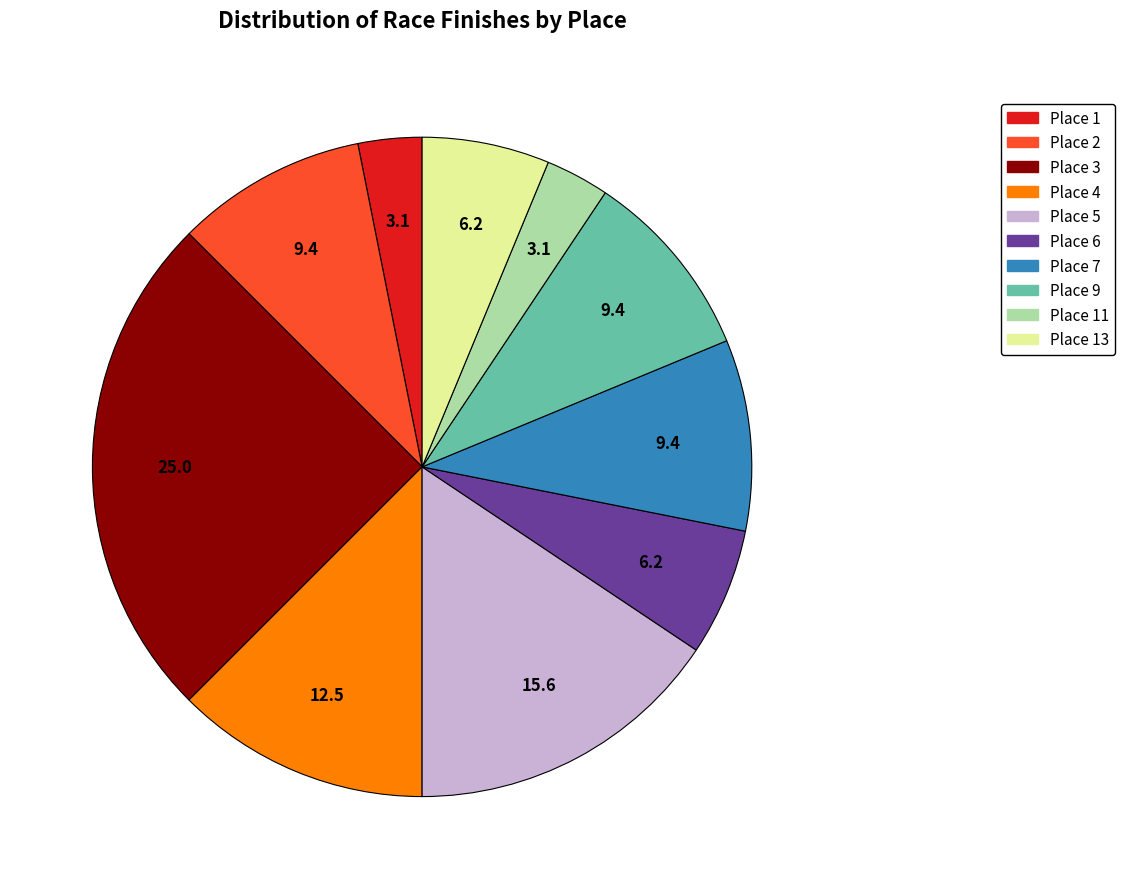

Does any single category account for the majority?

No